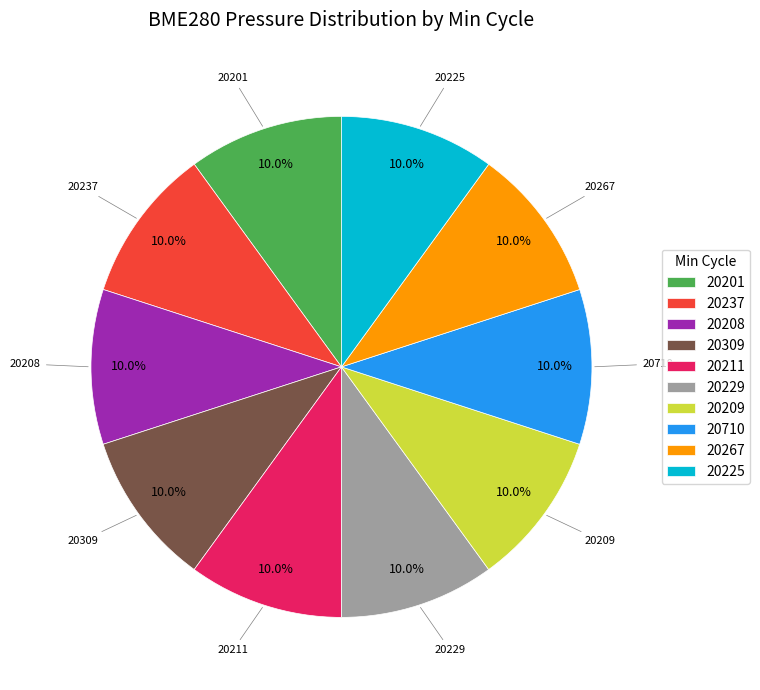

What percentage is the 20710 slice, to the nearest percent?

10%